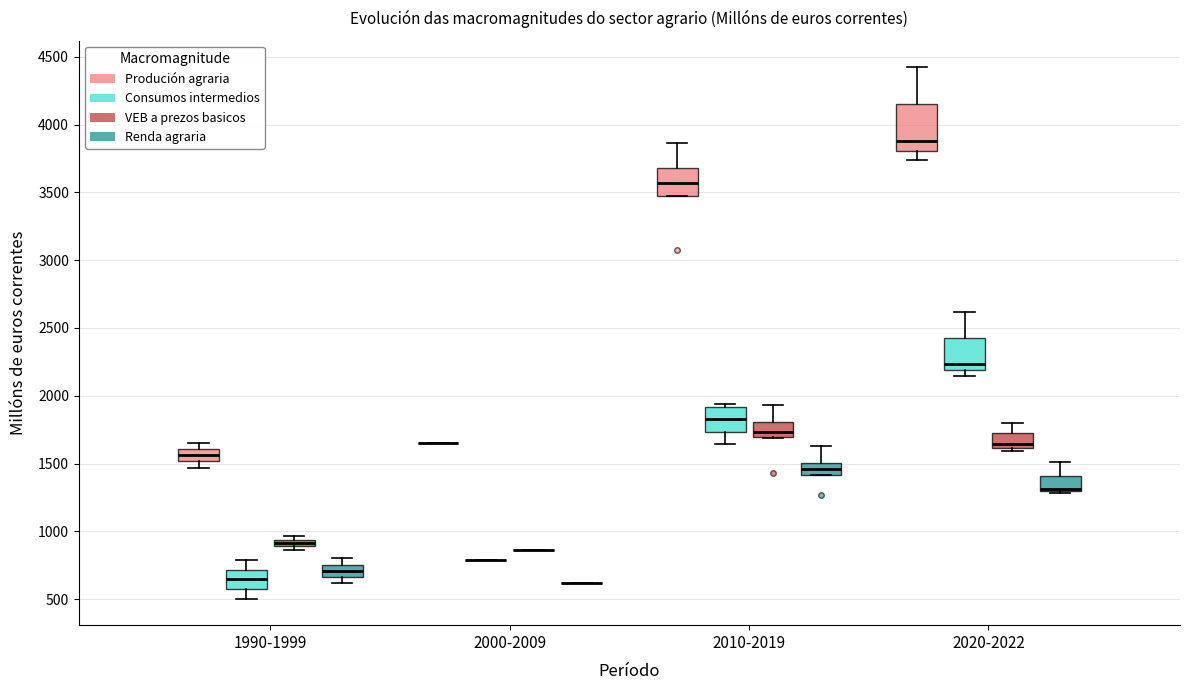

Where does the median line of the box for 1990-1999 (Produción agraria) sit on the y-axis? The values are not printed on the chart, so give them approximately, as read against the axis.

1550